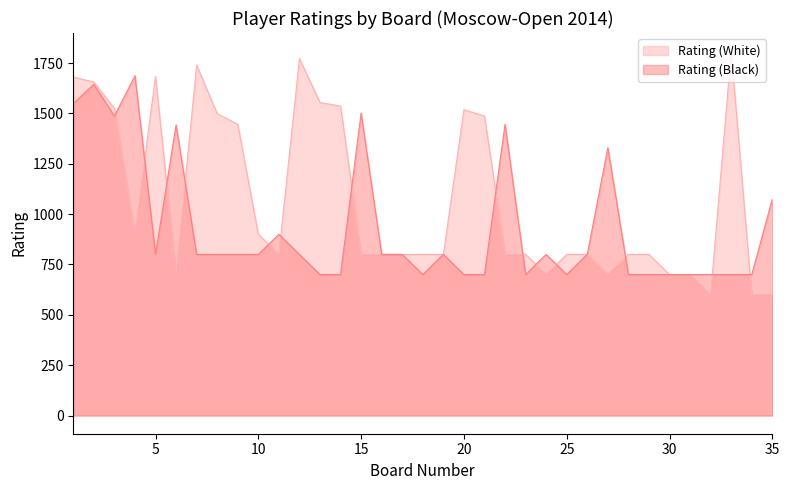

At which label does Rating (Black) first exceed 800?

1